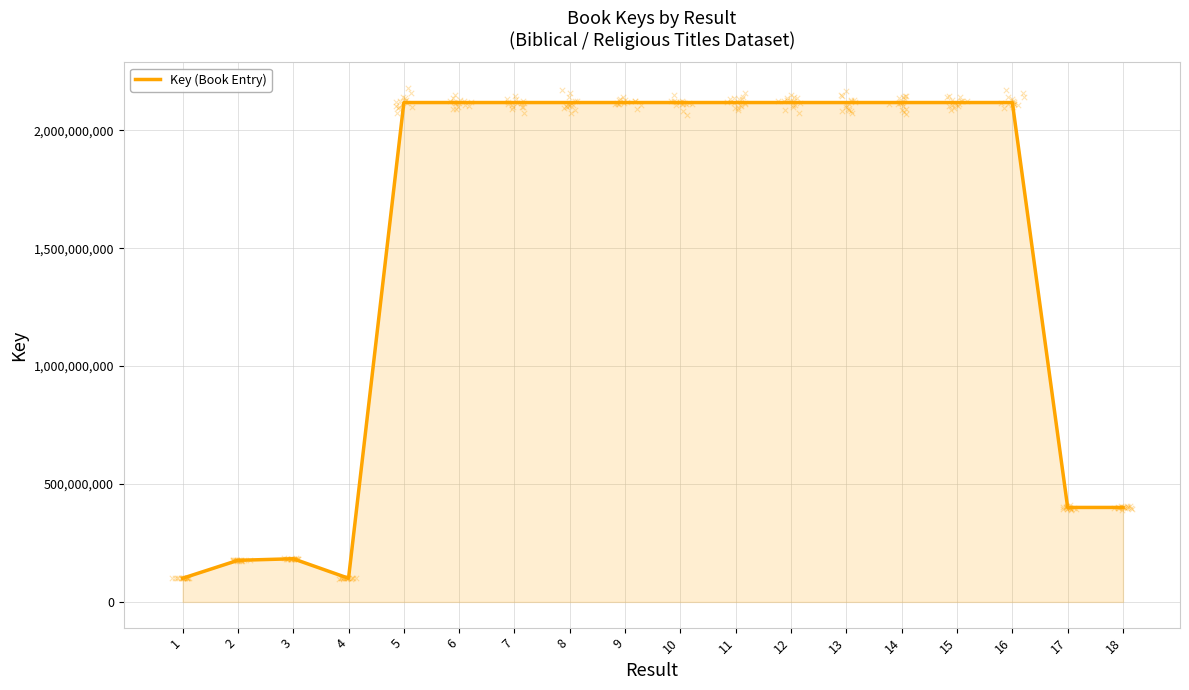

Between 14 and 10, which is larger?

10